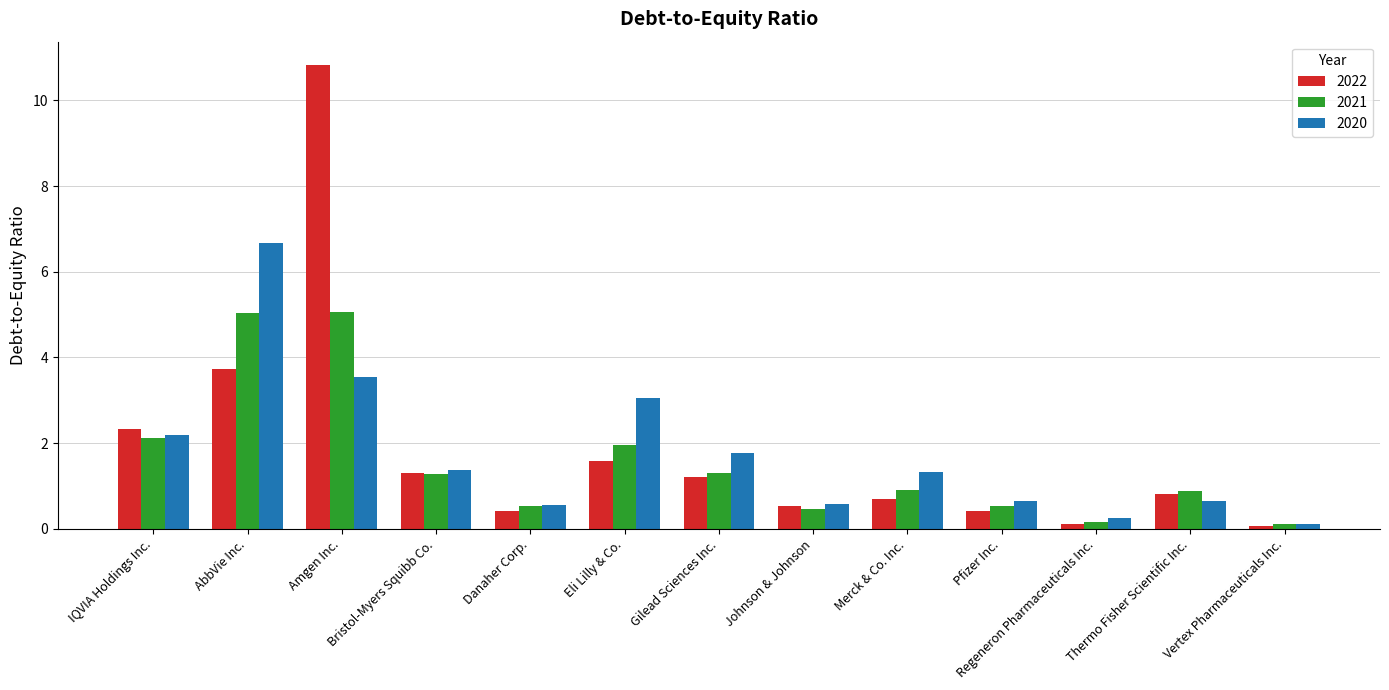

Is it true that 2020 equals 2.2 at IQVIA Holdings Inc.?

True